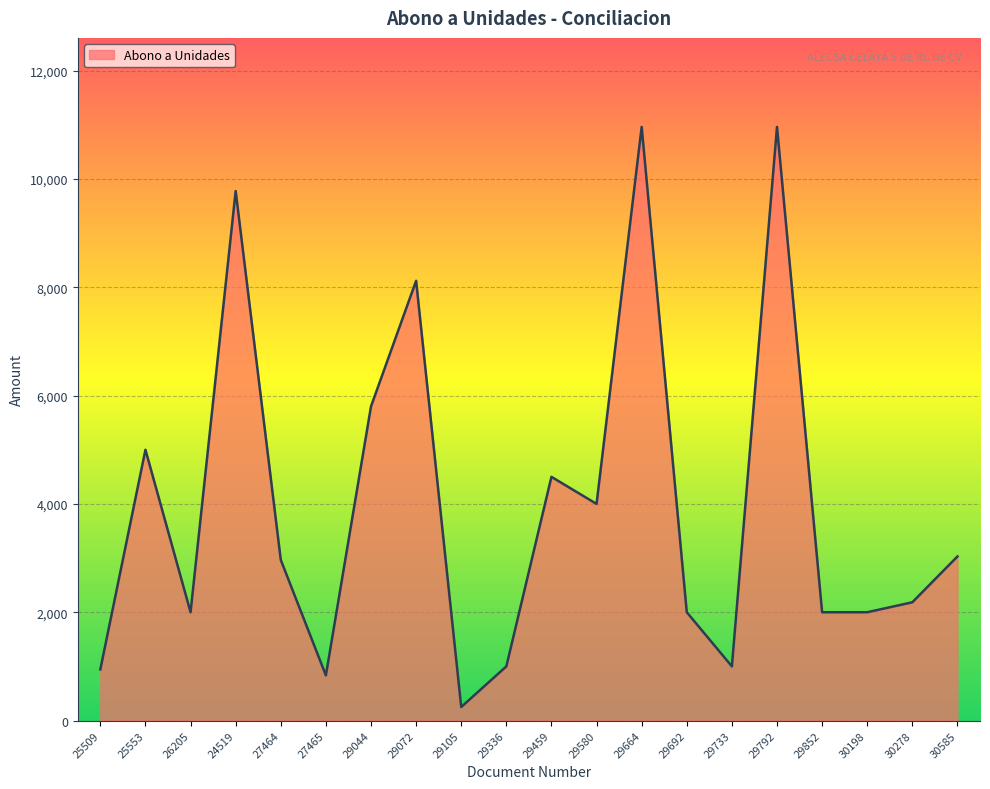

At which category does the data reach its first local peak?

25553